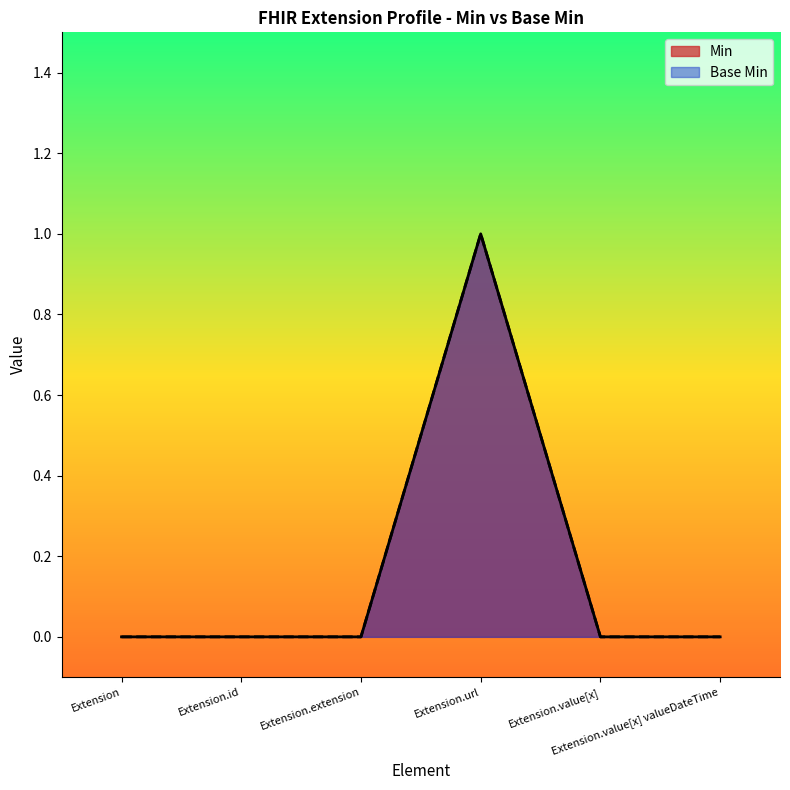

How many interior local peaks does the Base Min series have?

1